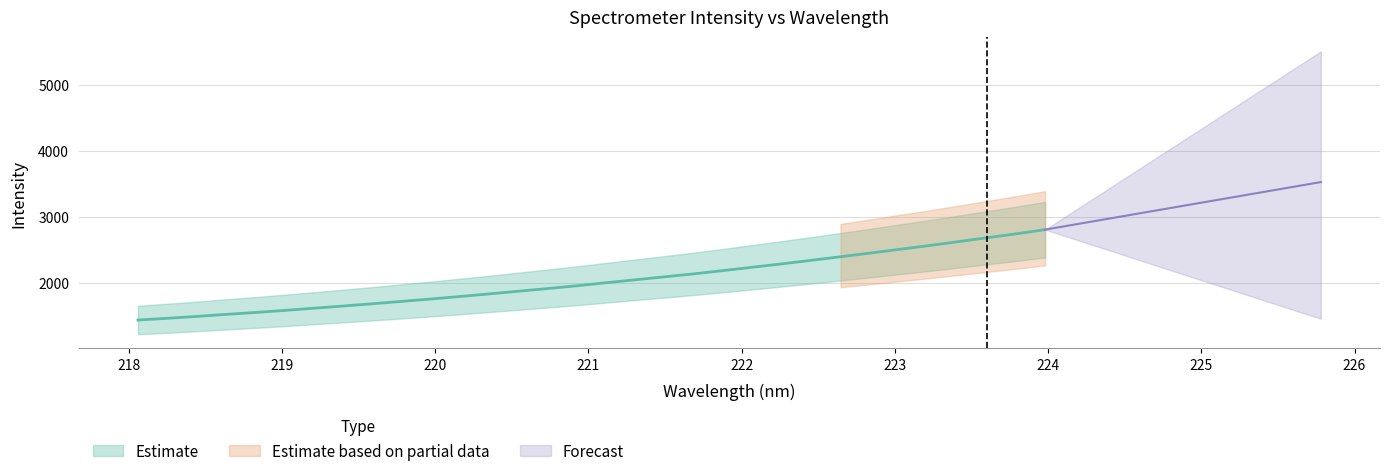

How many values are below 2006?

16